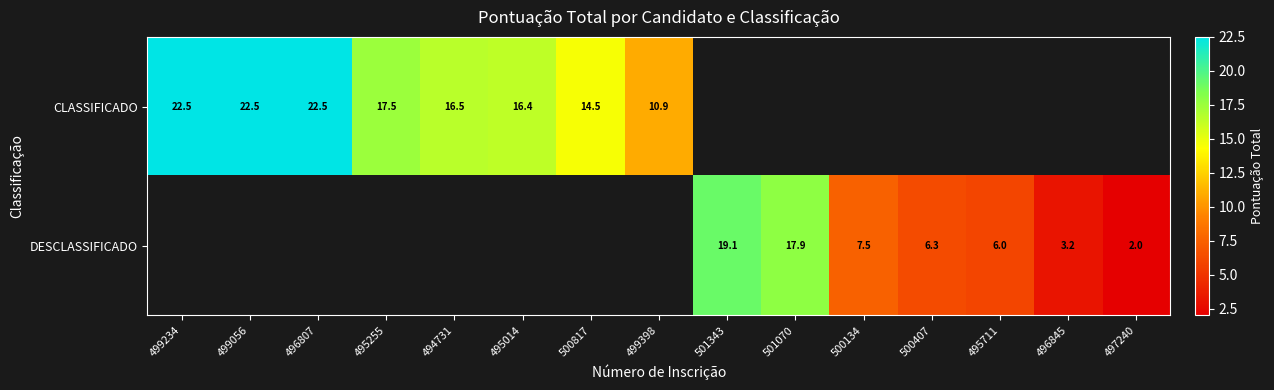

The DESCLASSIFICADO series shows 10.8 at 500407. True or false?

False